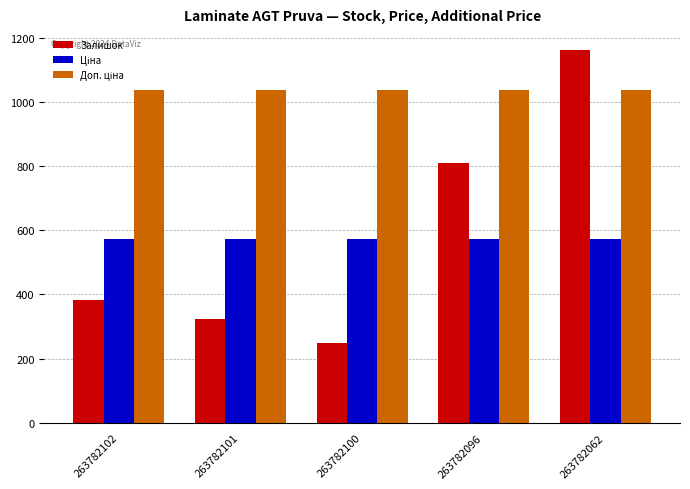

Which series has the widest spread of values?

Залишок